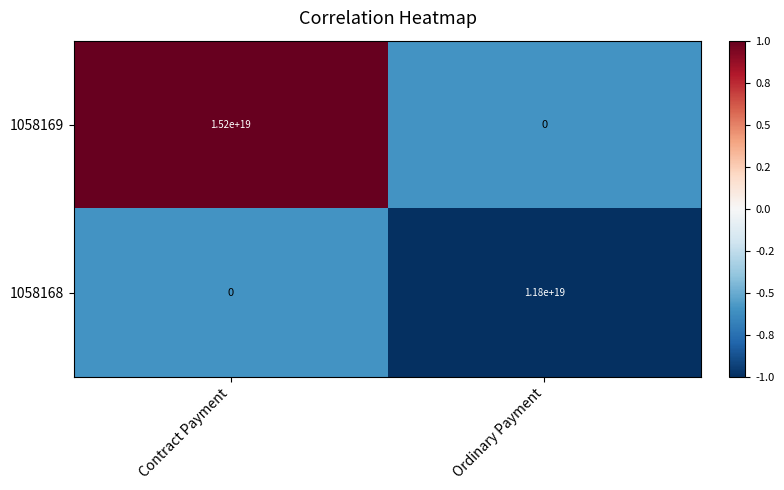

Which category has the highest value in the 1058168 series?

Ordinary Payment